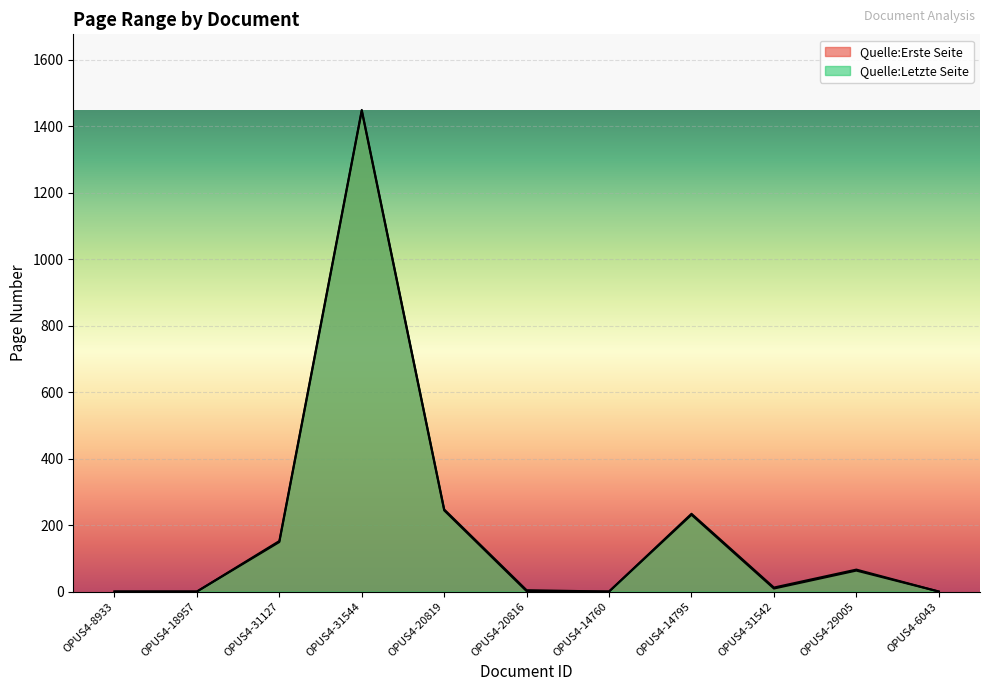

At which label does Quelle:Letzte Seite reach its peak?

OPUS4-31544